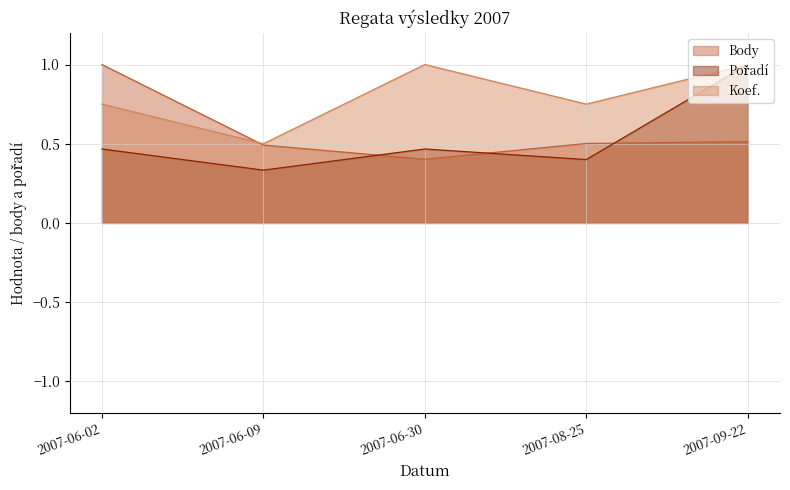

How many categories are shown in the chart?

5